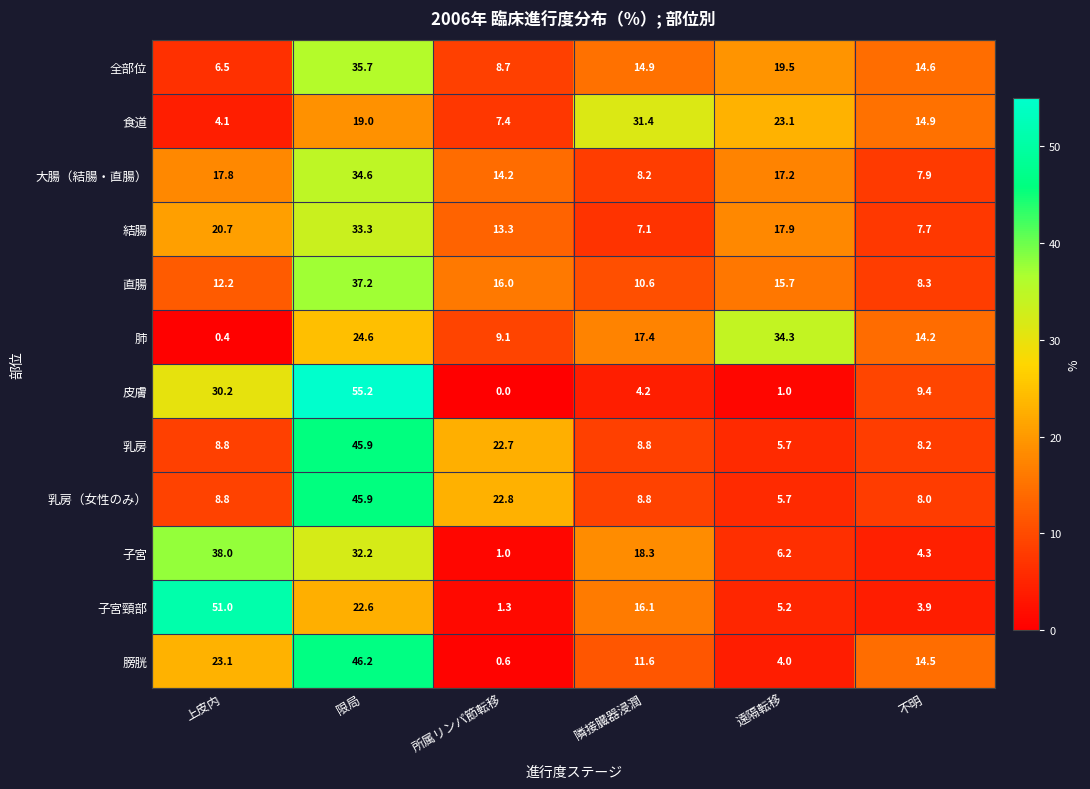

What value does the 結腸 series have at 遠隔転移?

17.9